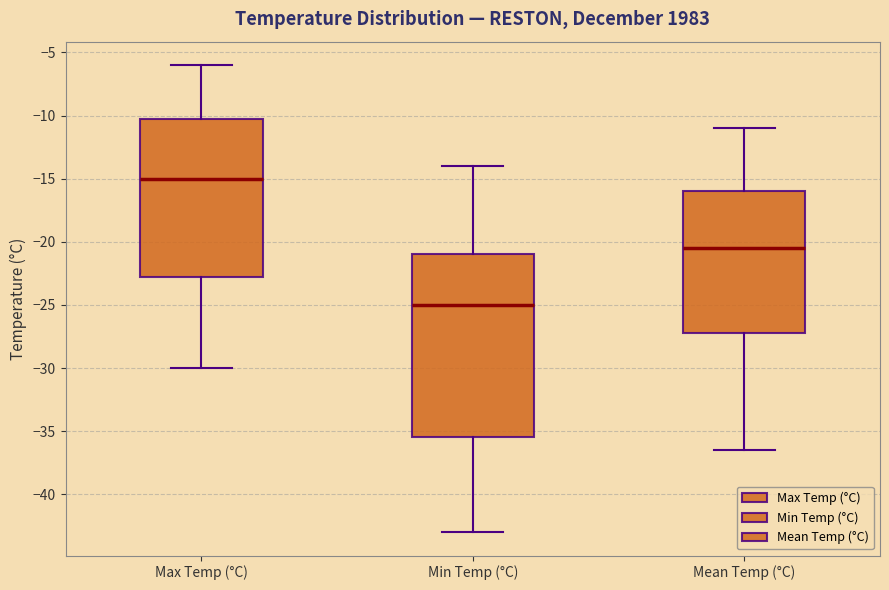

Reading left to right, transcribe this box plot: for each box, give where its median line is, the range the box spans, and where its two whiskers end, as read against the y-axis. The values are not printed on the chart, so give them approximately, as read against the axis.

Max Temp (°C): median -15.0, box -22.5 to -10.0, whiskers -30.0 to -6.0
Min Temp (°C): median -25.0, box -35.5 to -21.0, whiskers -43.0 to -14.0
Mean Temp (°C): median -20.5, box -27.0 to -16.0, whiskers -36.5 to -11.0